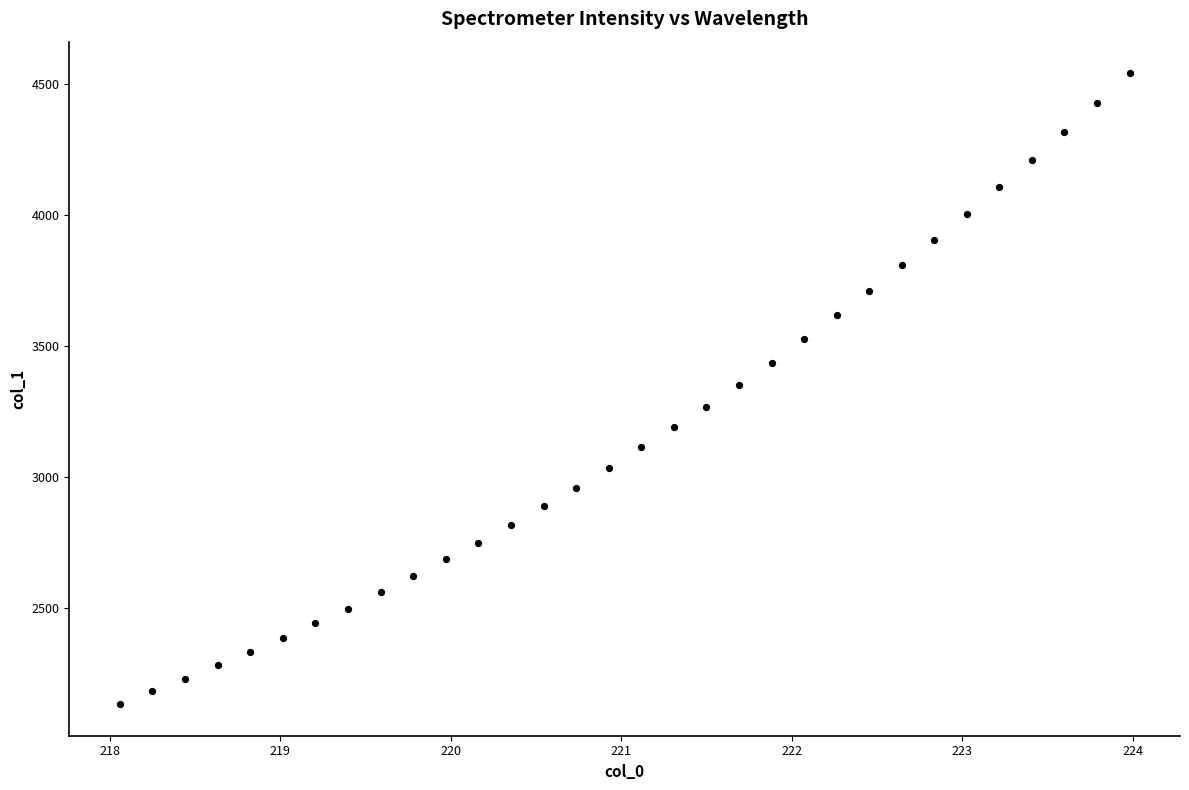

What is the range of Y values (max minus min)?

2407.4